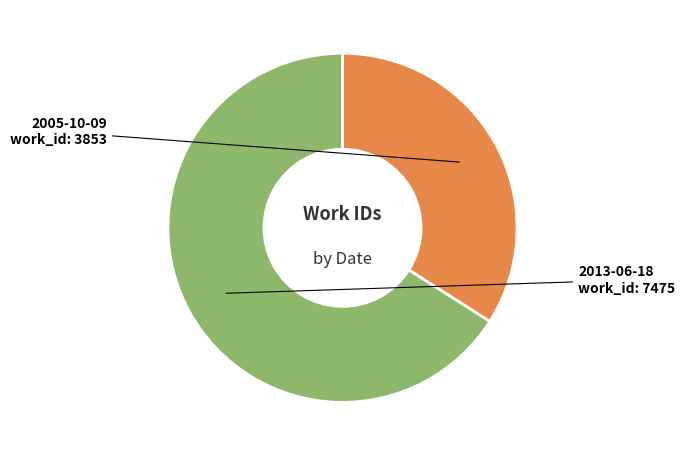

Combined, do 2005-10-09 and 2013-06-18 account for over 50%?

Yes